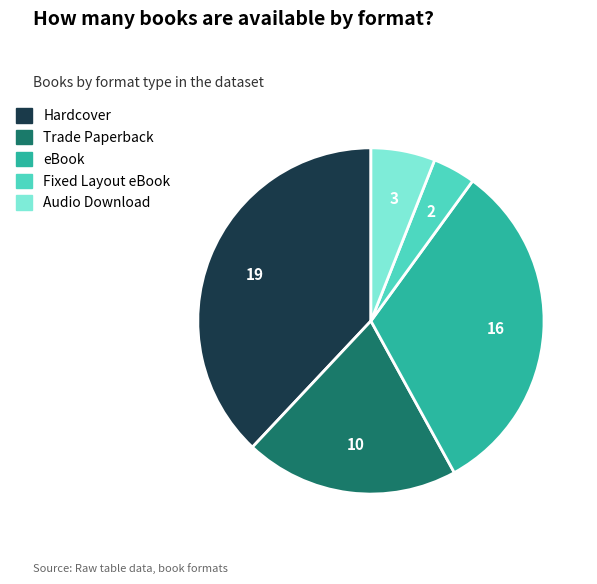

True or false: Fixed Layout eBook accounts for 16% of the total.

False